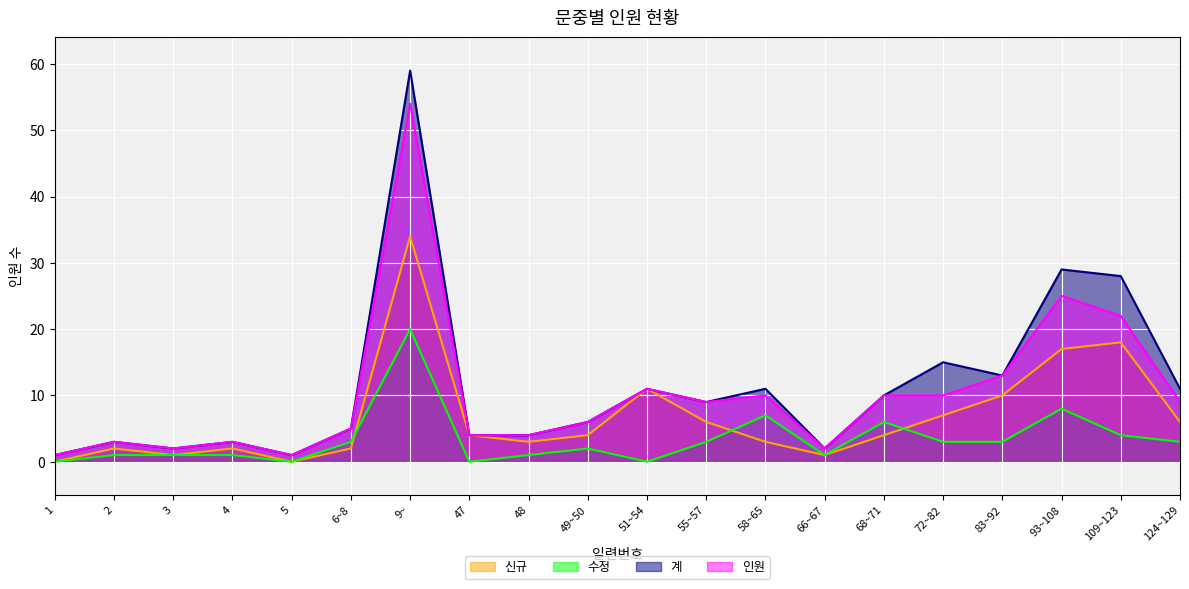

List the series in order of their peak value, lowest first.

수정, 신규, 인원, 계